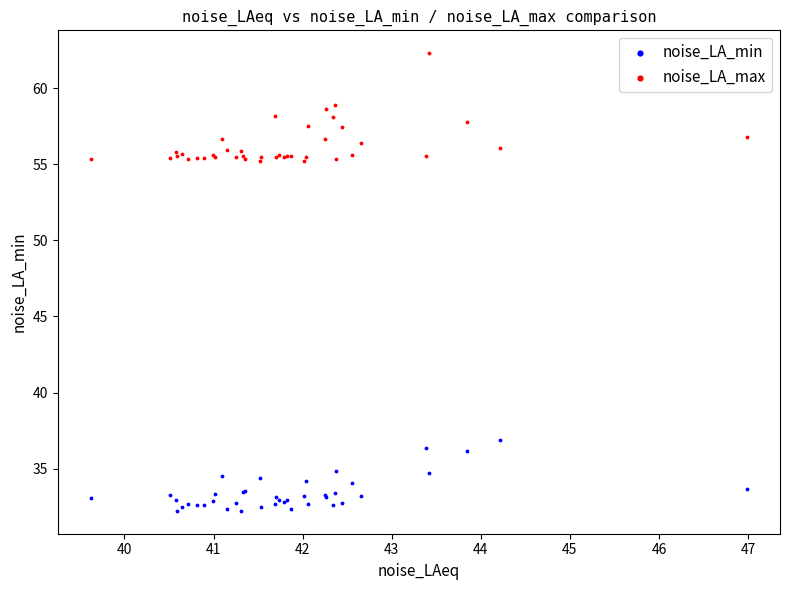

Which series has the largest Y range (max minus min)?

noise_LA_max